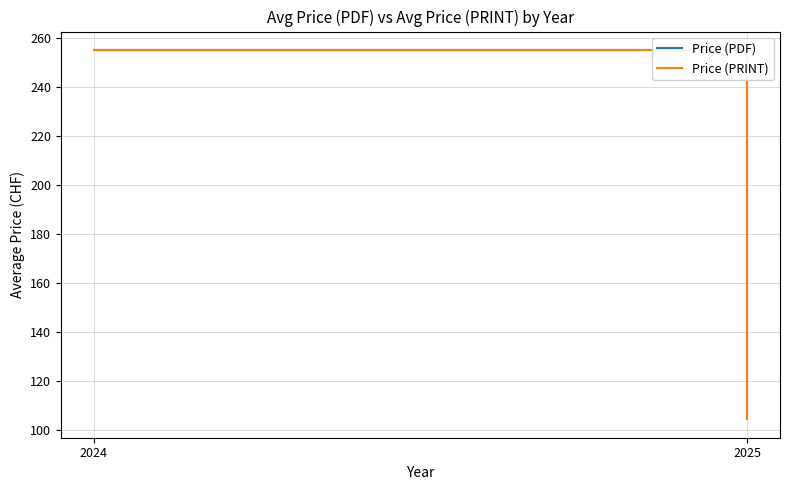

True or false: Price (PDF) has a value of 255.0 at 2024.

True